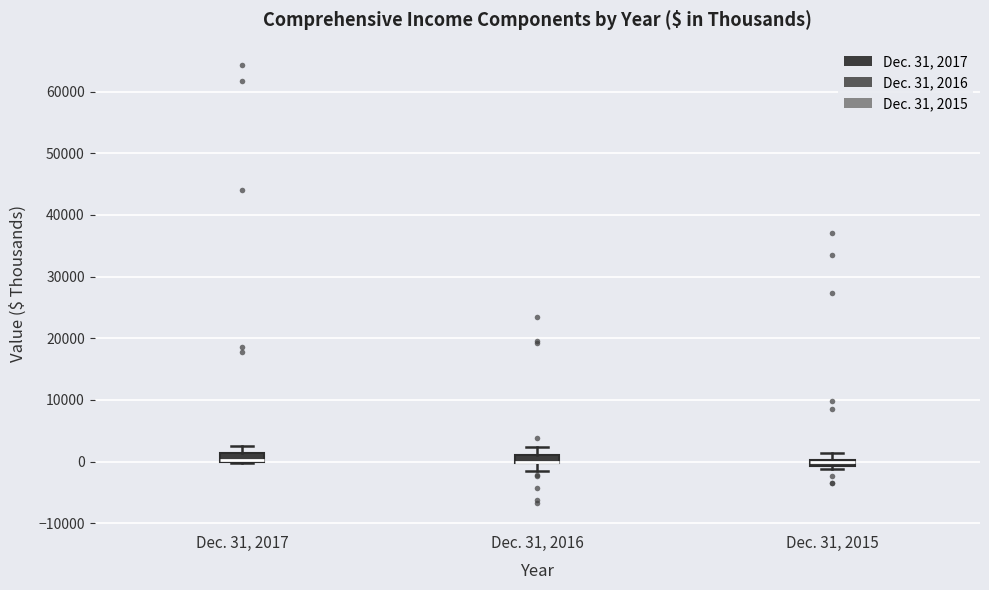

Where is the lower edge of the box for Dec. 31, 2017 on the y-axis? The values are not printed on the chart, so give them approximately, as read against the axis.

0